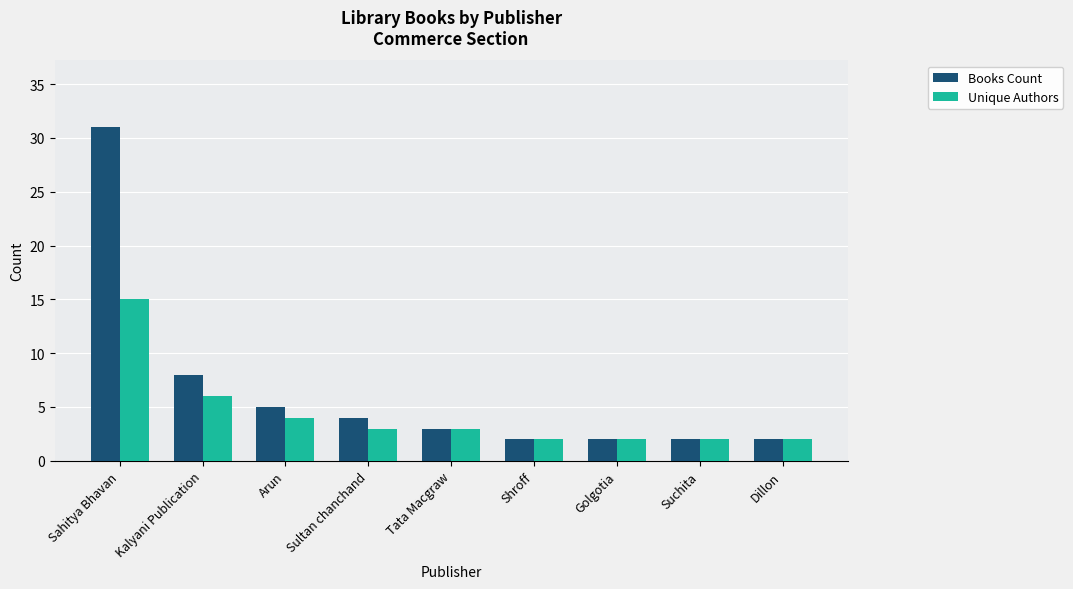

At which label is Unique Authors closest to 8?

Kalyani Publication